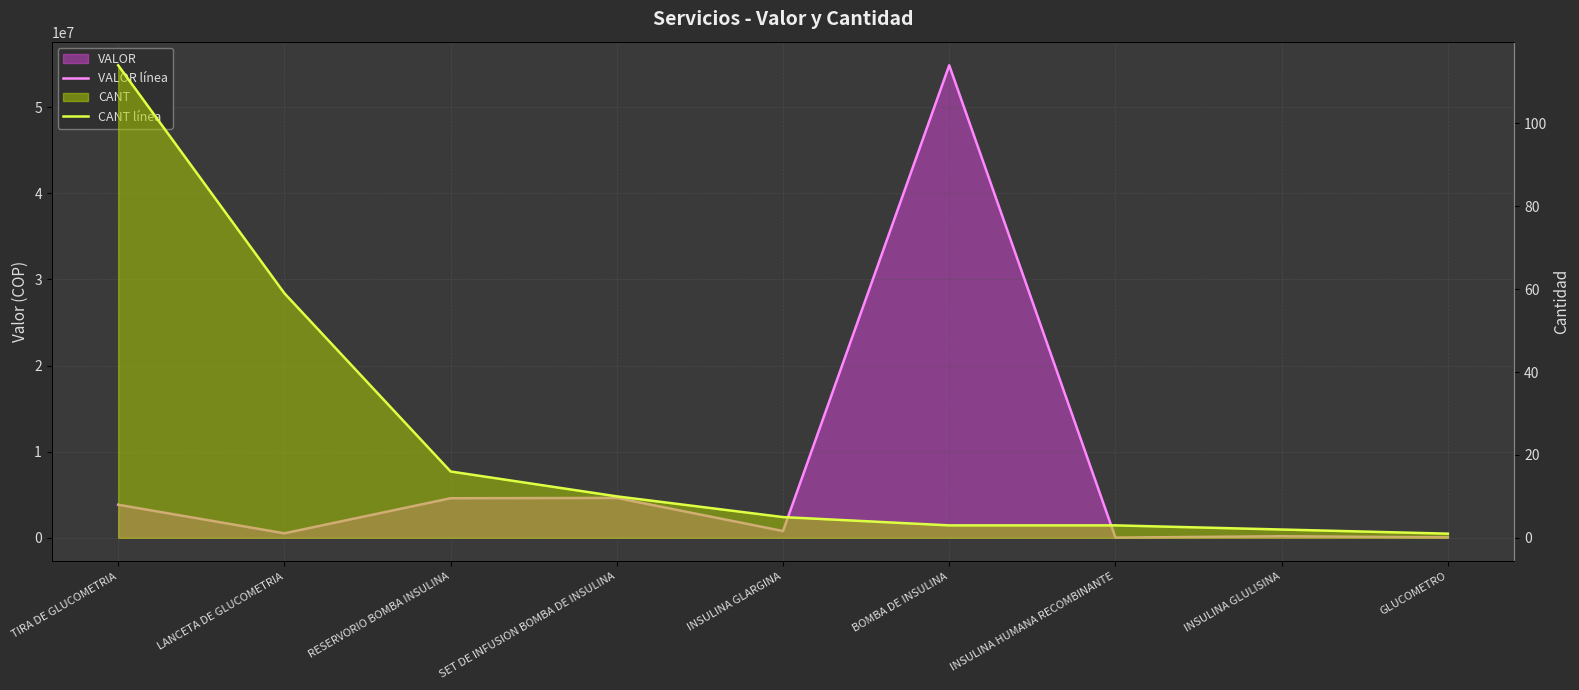

Reading left to right, what are all the values shown in this chart?

VALOR línea: 3841718	522961	4593484	4630570	786310	54868603	20785	183778	50143
CANT línea: 114	59	16	10	5	3	3	2	1